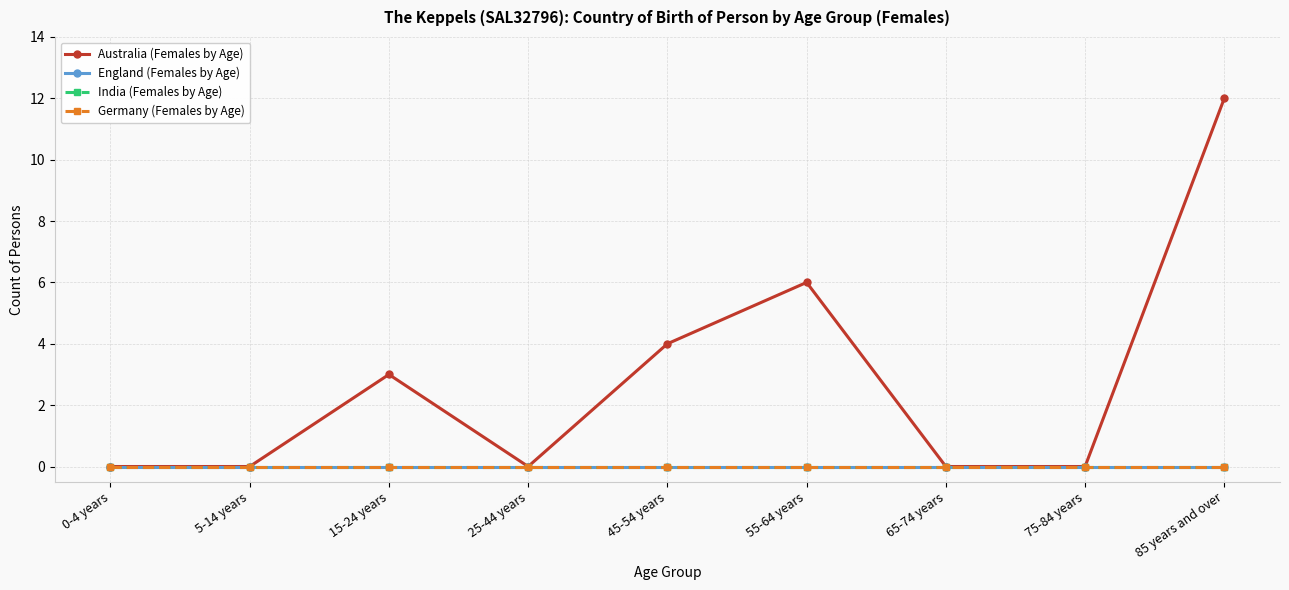

True or false: Germany (Females by Age) and India (Females by Age) intersect in this chart.

False